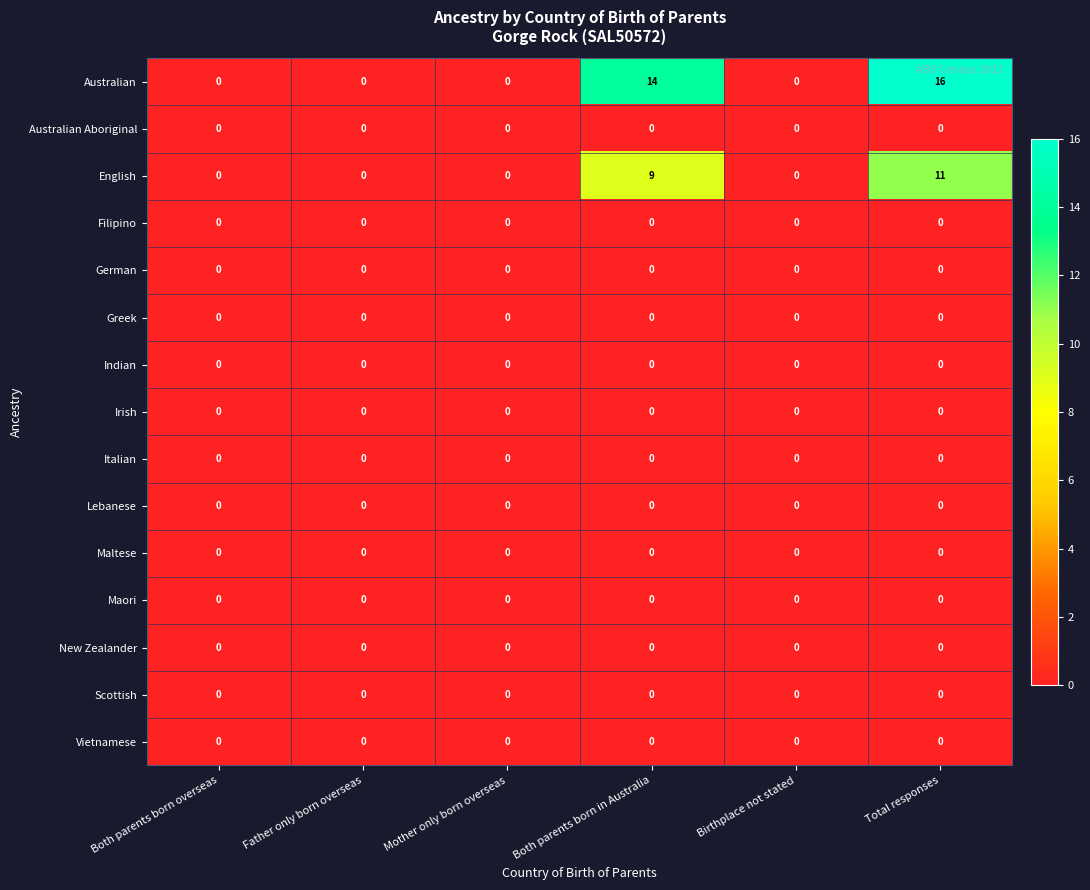

Which series has the largest range (max minus min)?

Australian